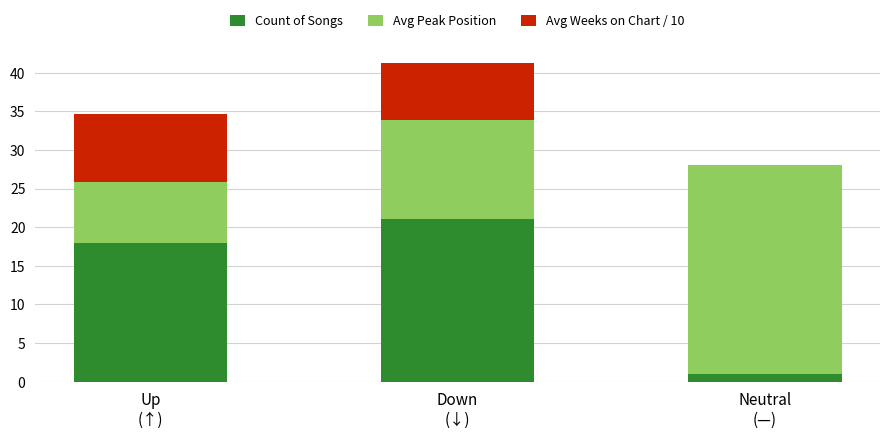

Are the bars grouped side by side (vs. stacked)?

No